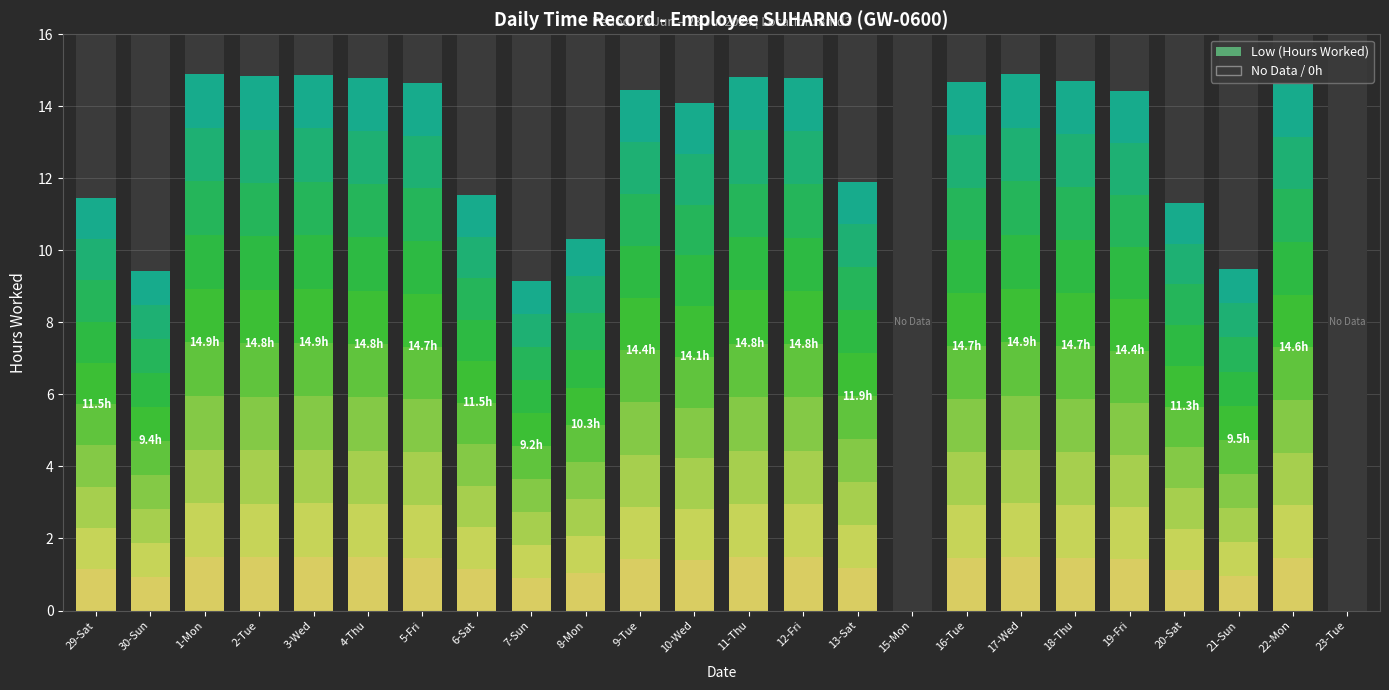

Does the chart contain any negative values?

No